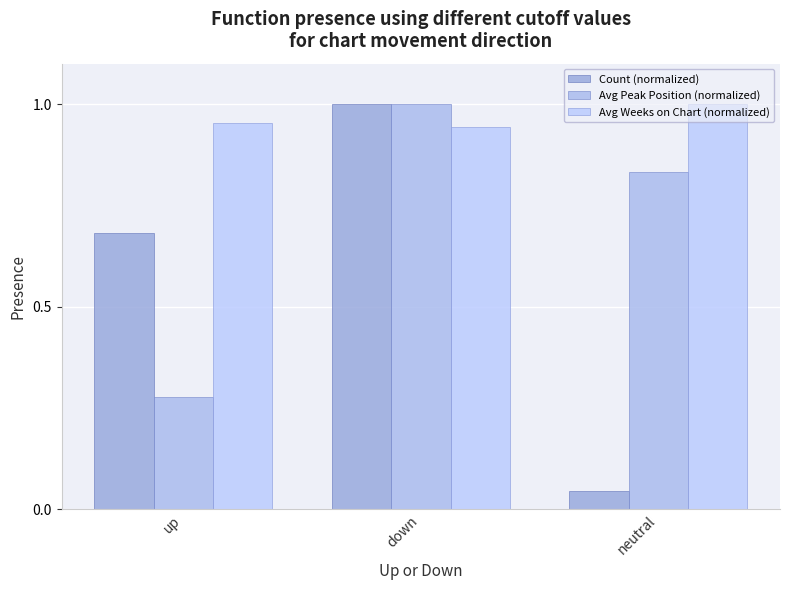

How many bars are there in each group?

3